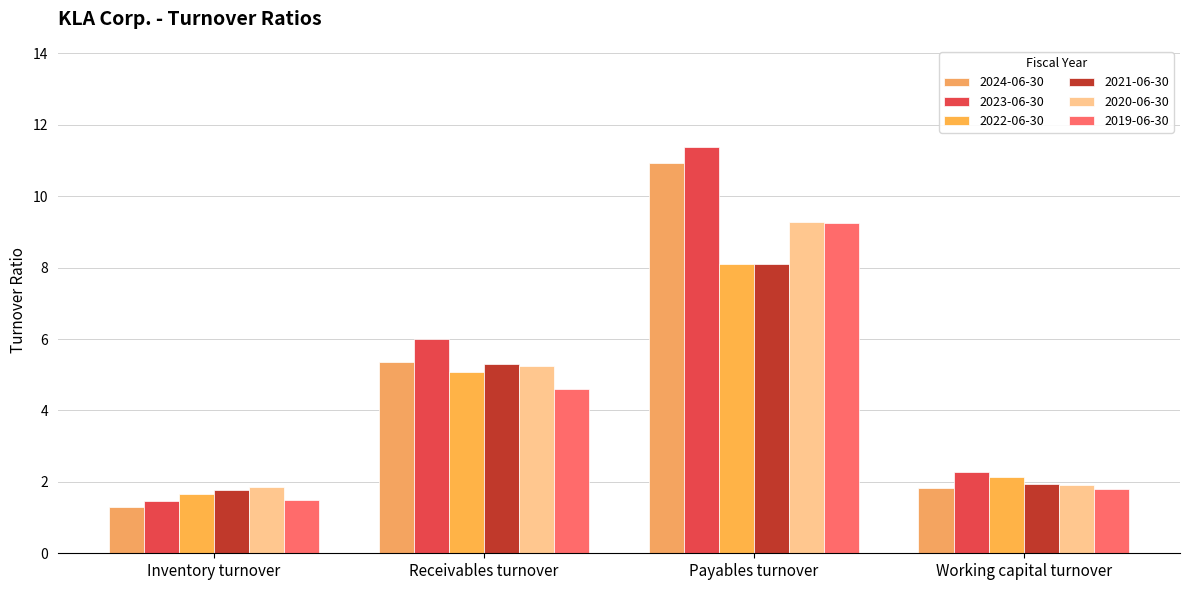

What is the difference between the maximum and minimum values in the 2024-06-30 series?

9.6